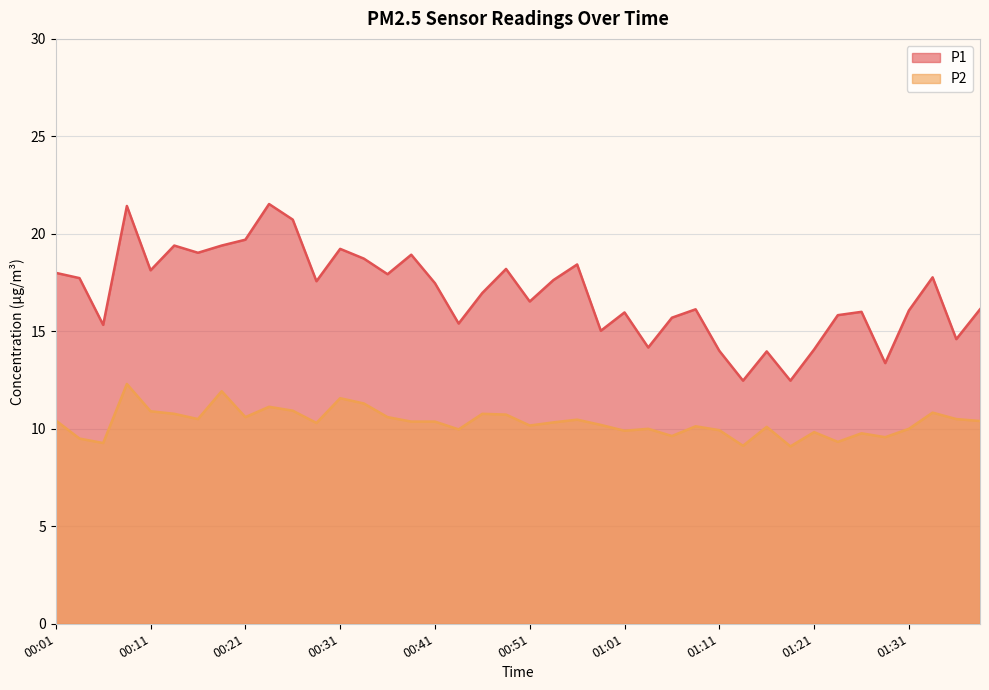

How many values in the P2 series exceed 10?

26